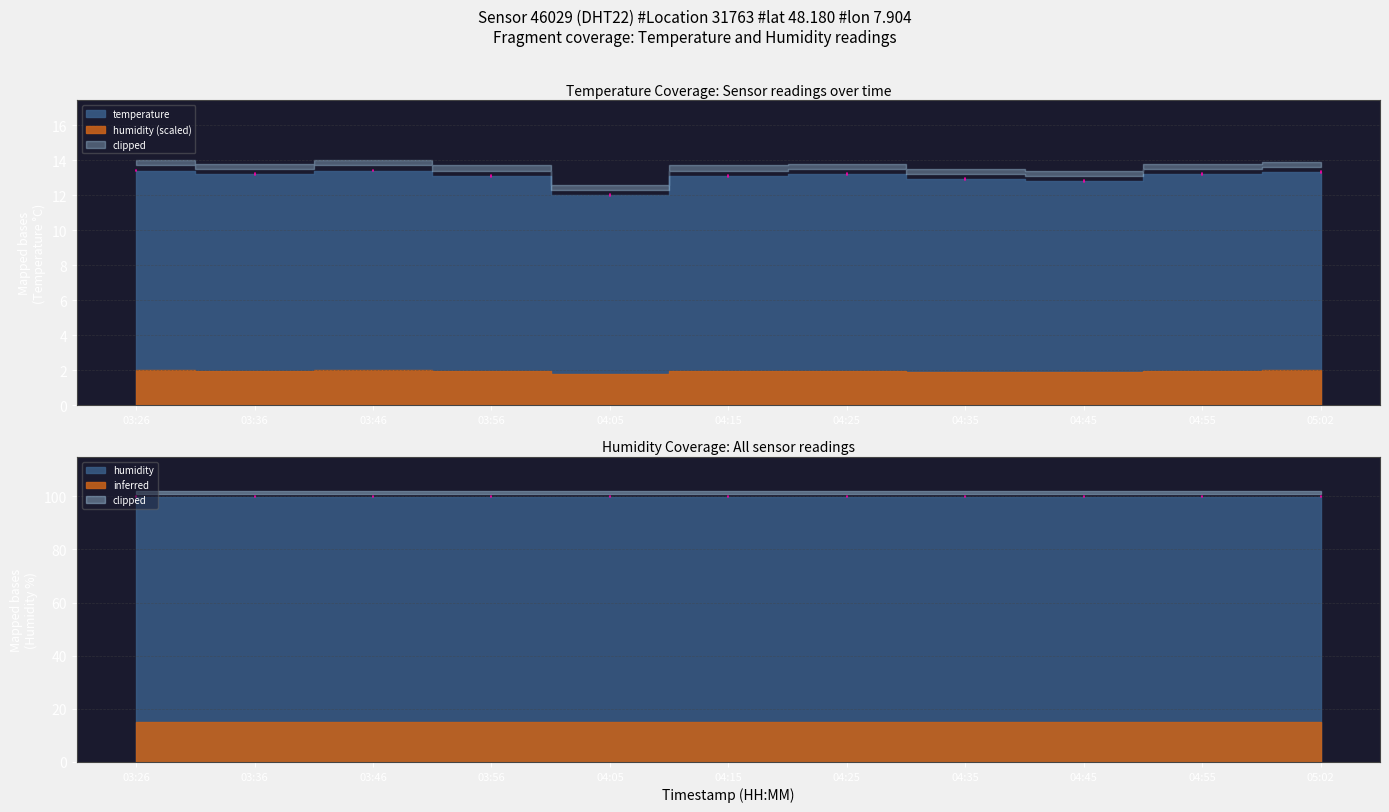

Where is temperature nearest to the value 12?

04:05